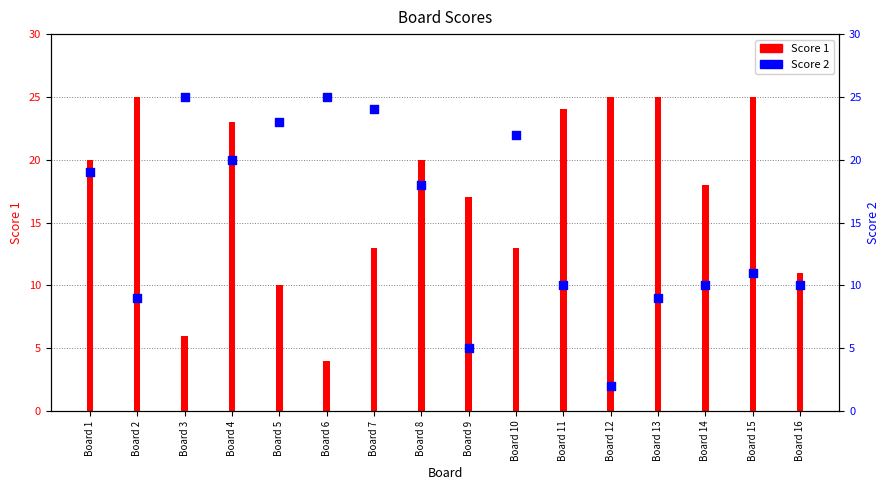

What are all the series names shown in the legend?

Score 1, Score 2